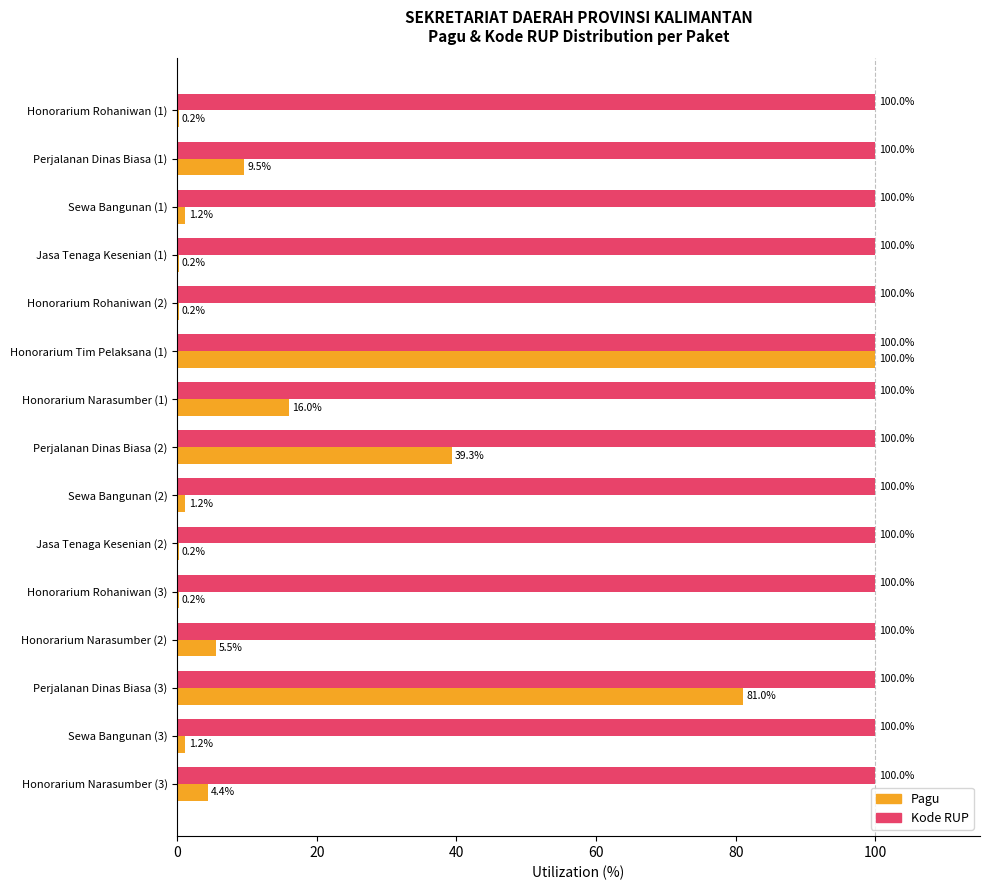

Is it true that Kode RUP equals 100.0 at Perjalanan Dinas Biasa (1)?

True